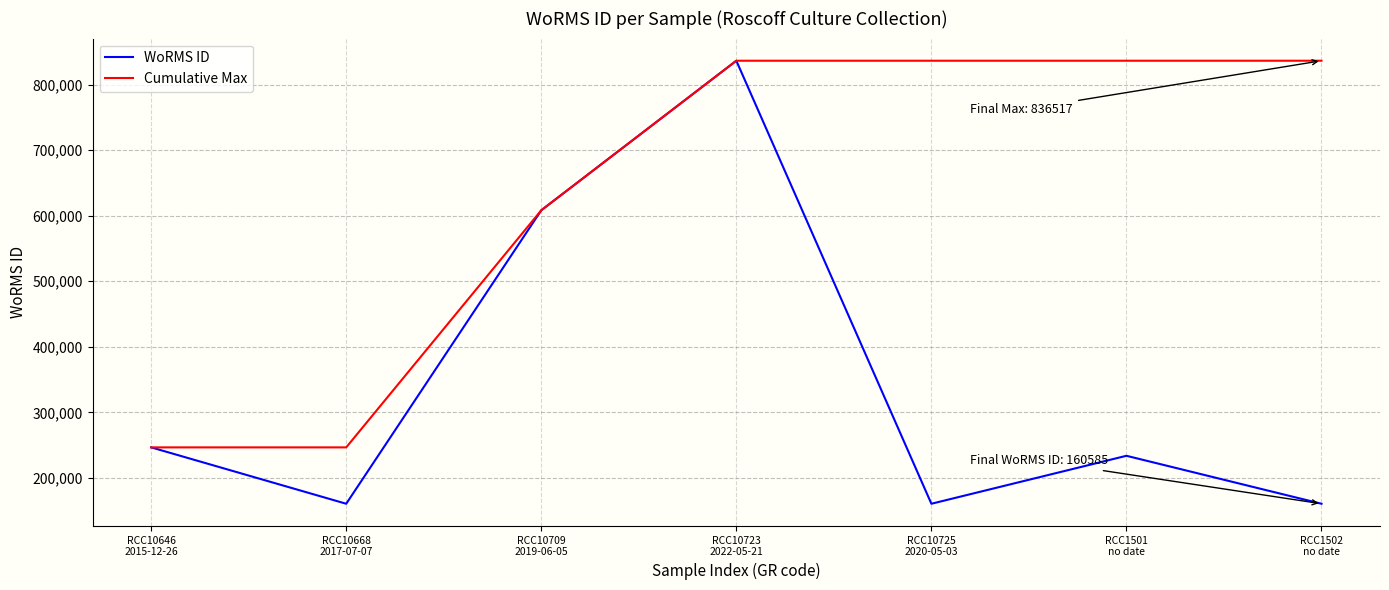

Is the value of WoRMS ID at RCC10668
2017-07-07 greater than the value of Cumulative Max at RCC1501
no date?

No